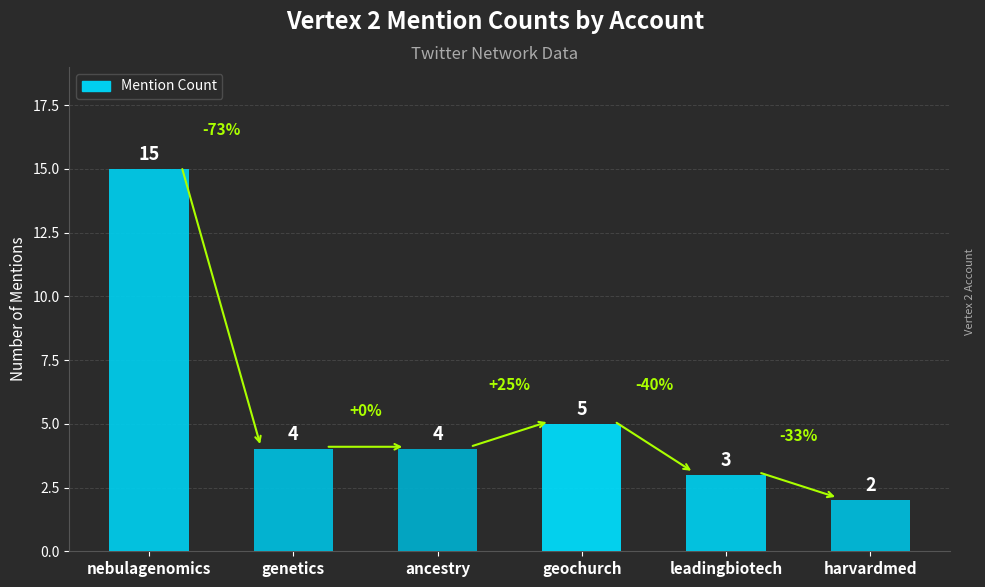

What is the minimum value shown in the chart?

2